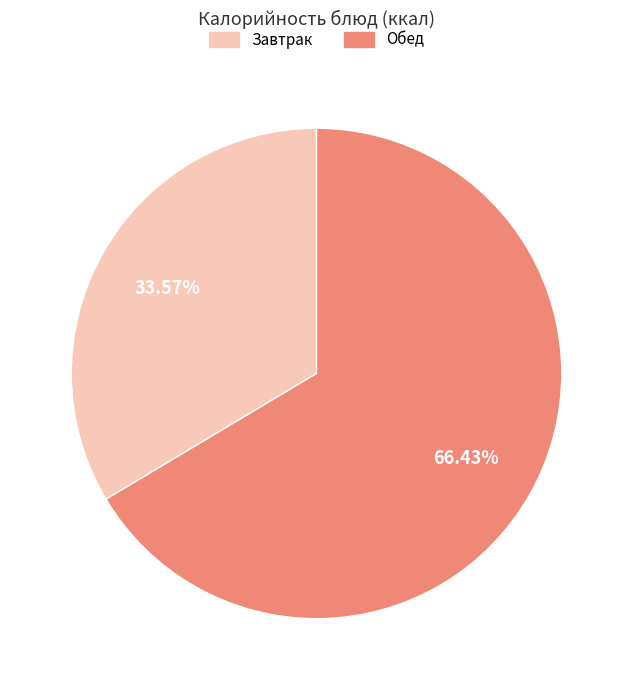

Which has a higher value, Завтрак or Обед?

Обед